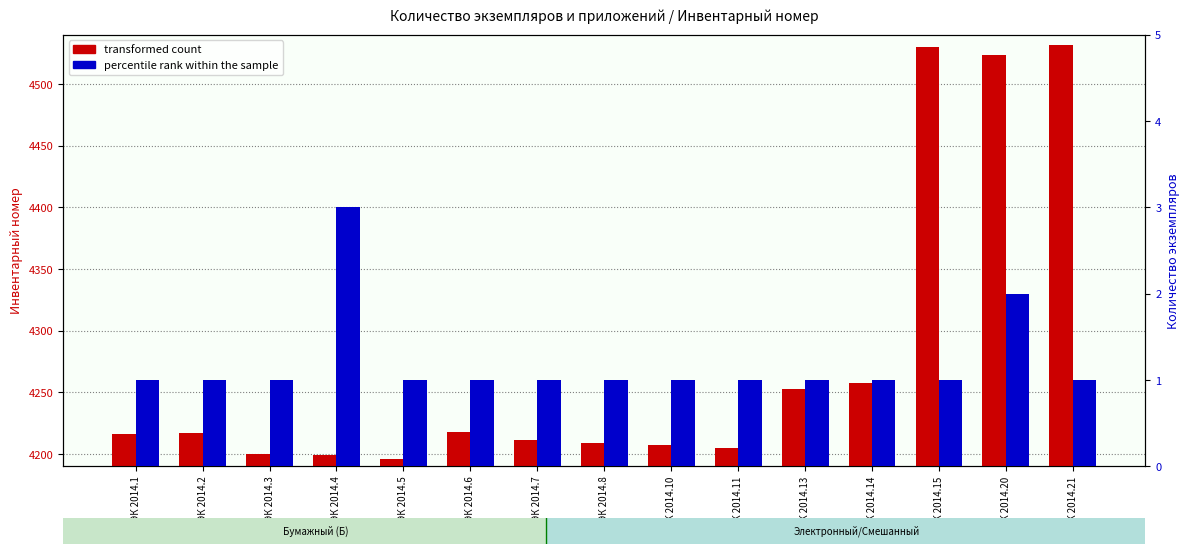

Read the transformed count value at ПЭК 2014.3.

4200